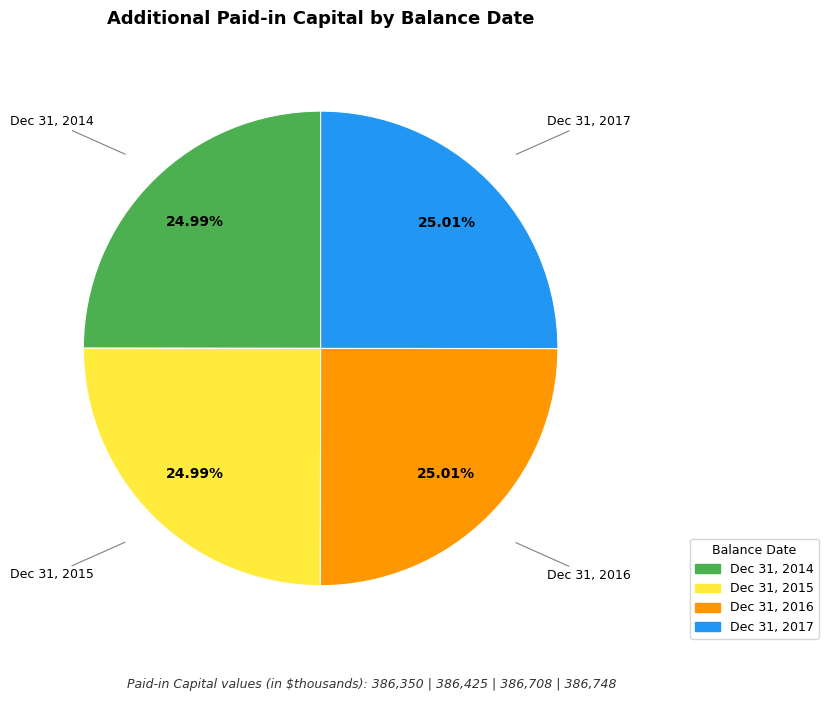

Does any single category account for the majority?

No